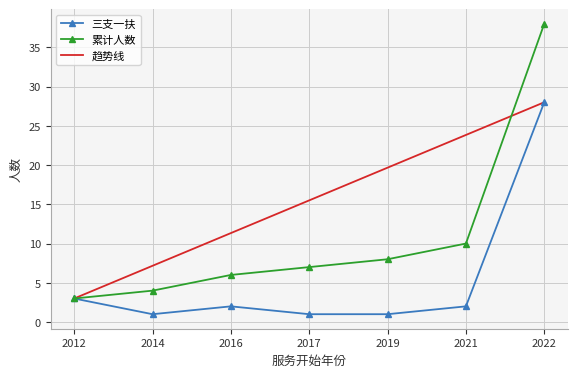

What is the spread (max minus min) of values at 2014?

6.2